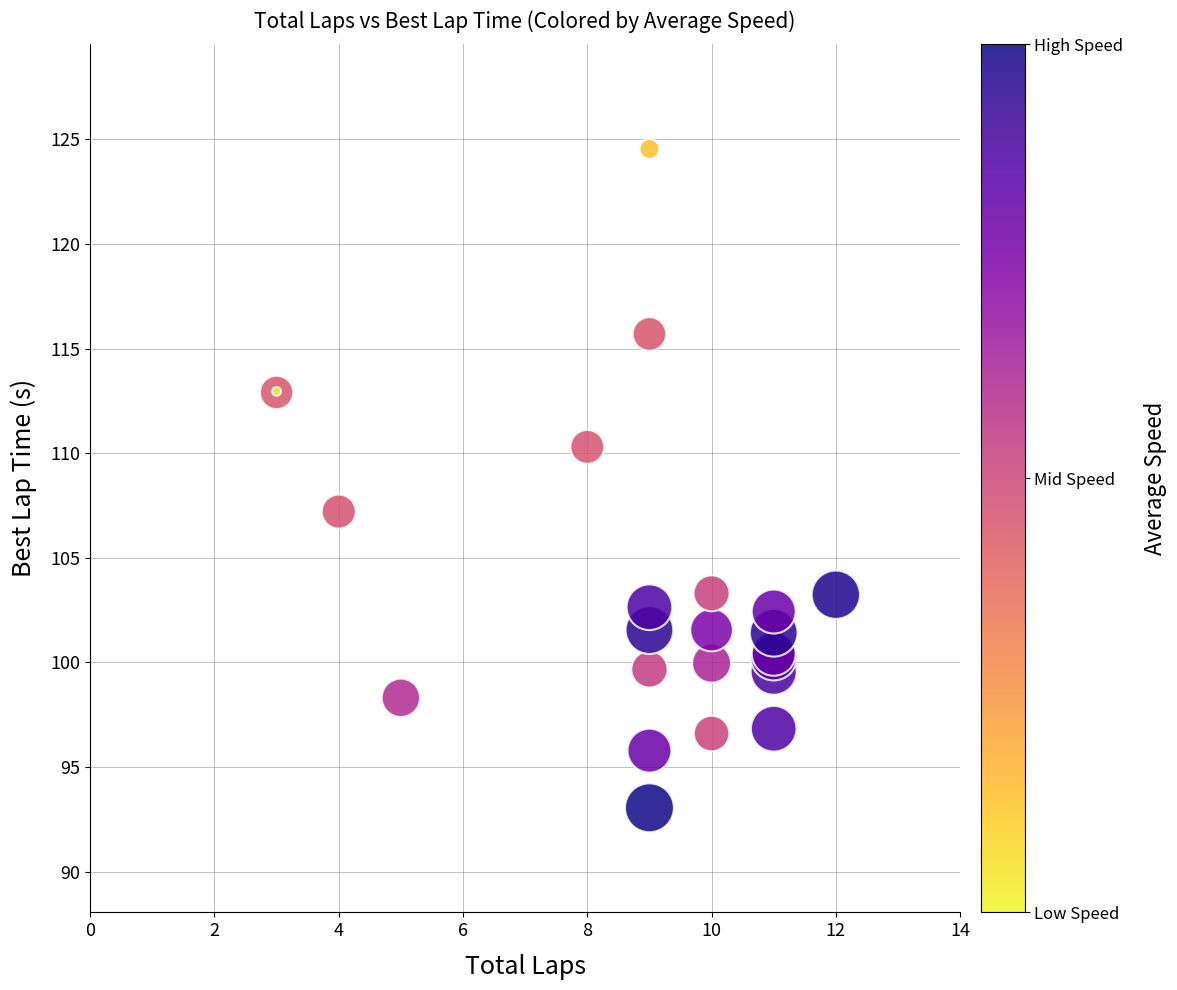

What Y value in the scatter plot is closest to 108?

107.2